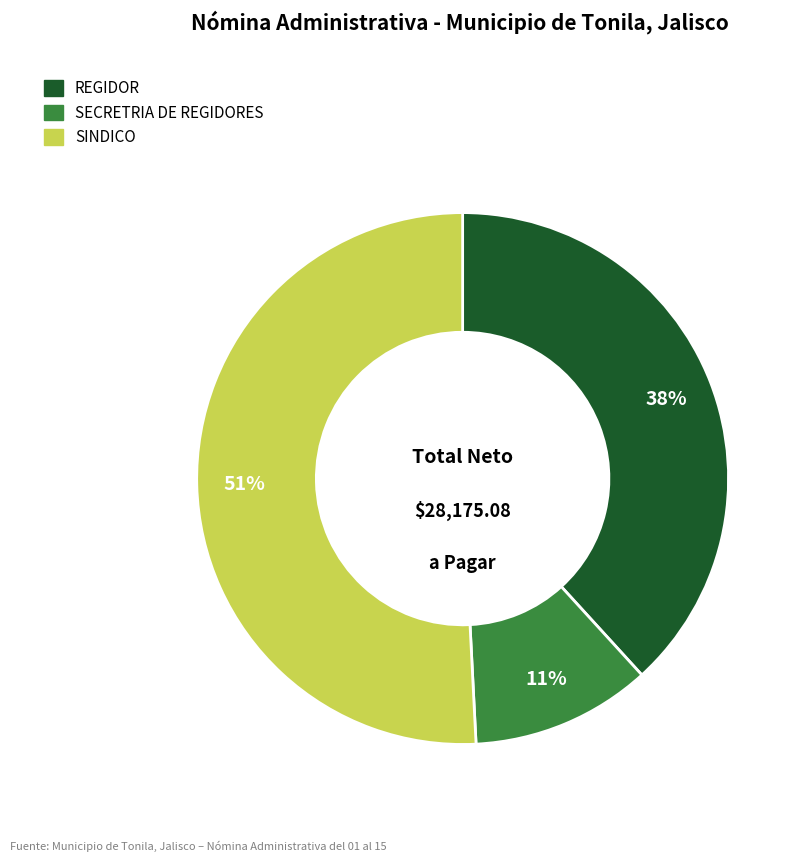

What percentage is the SECRETRIA DE REGIDORES slice, to the nearest percent?

11%